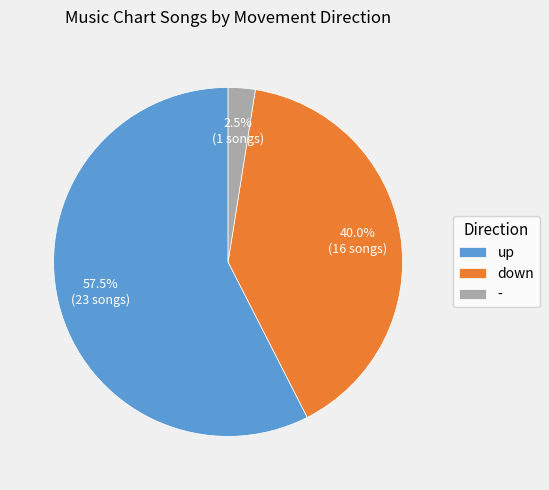

Is there any slice that represents more than half of the pie?

Yes